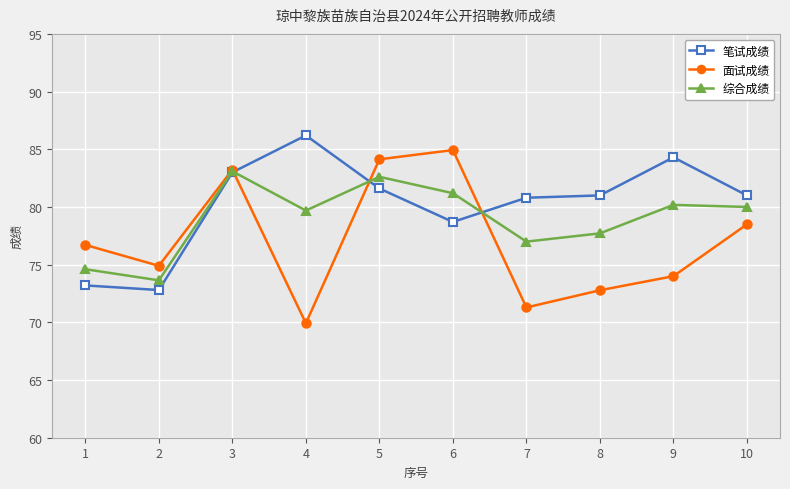

What is the difference between the 笔试成绩 values at 10 and 3?

2.0